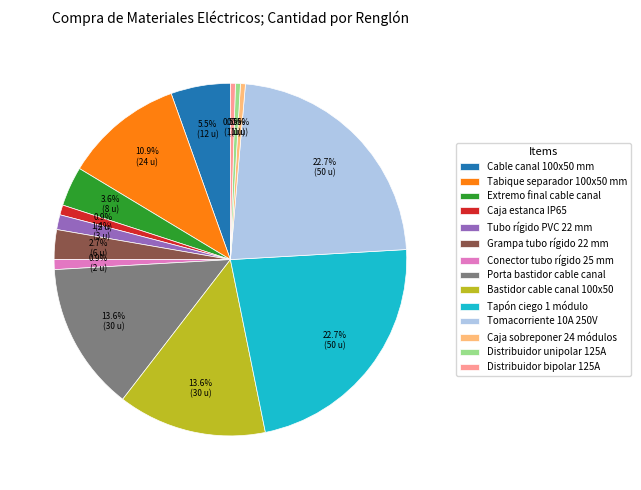

Is Caja sobreponer 24 módulos the majority of the pie?

No